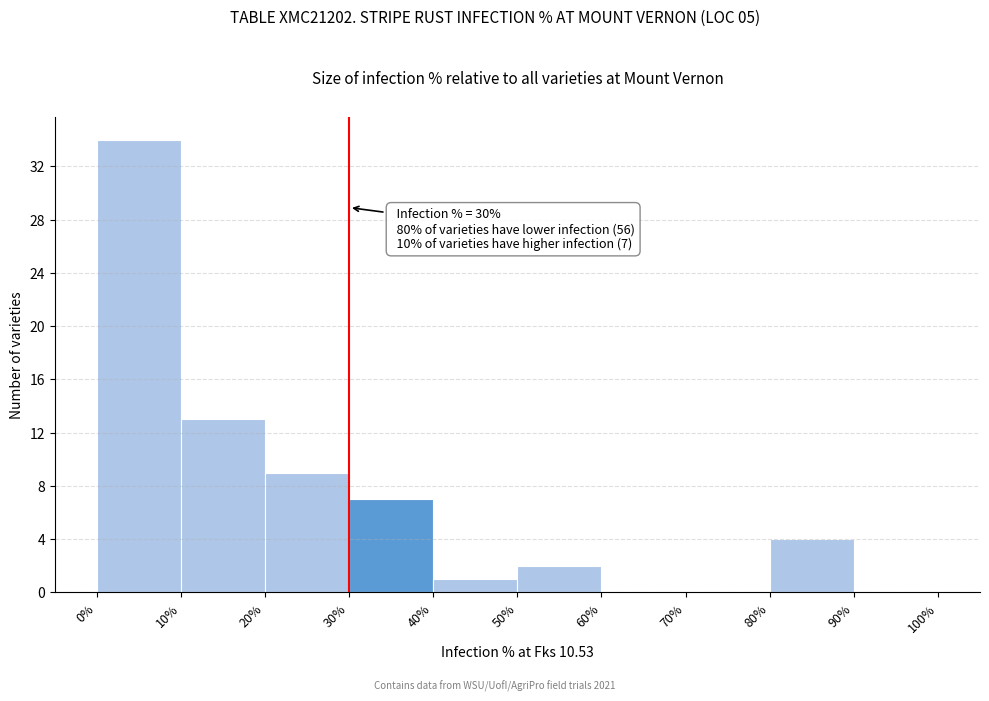

Which range on the x-axis has the tallest bar?

0% to 10%